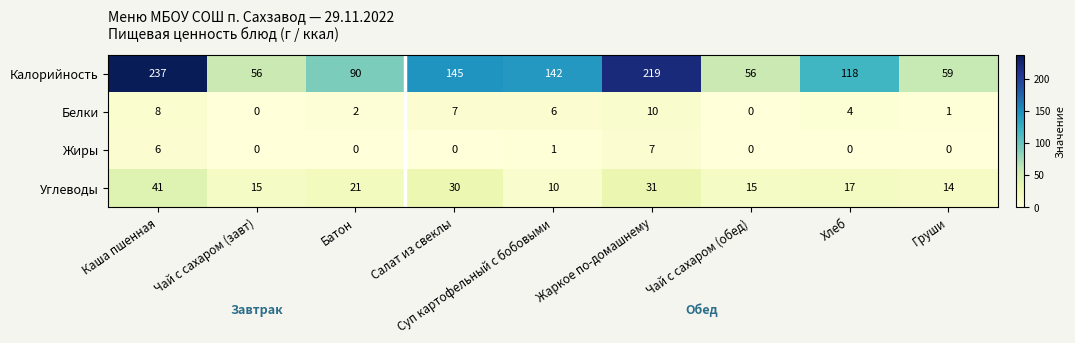

At which label does Углеводы reach its minimum?

Суп картофельный с бобовыми